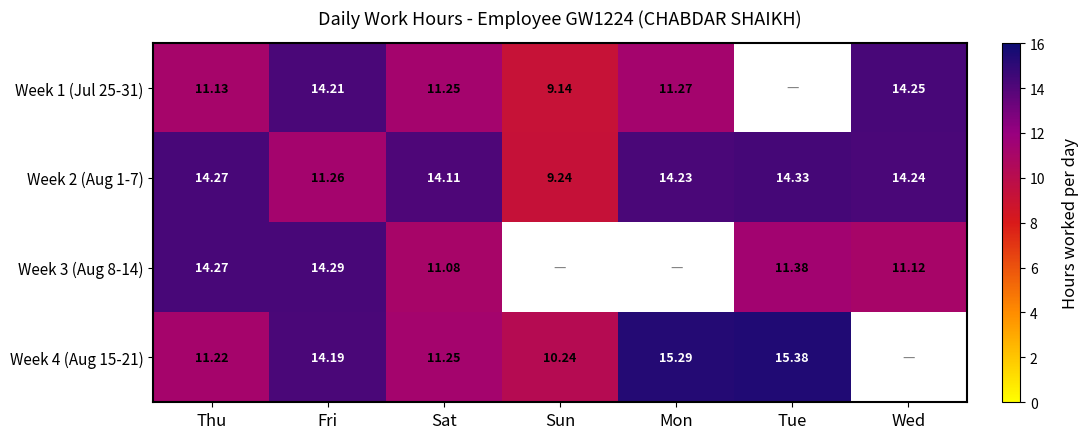

Is the value of Week 4 (Aug 15-21) at Sat greater than the value of Week 1 (Jul 25-31) at Thu?

Yes